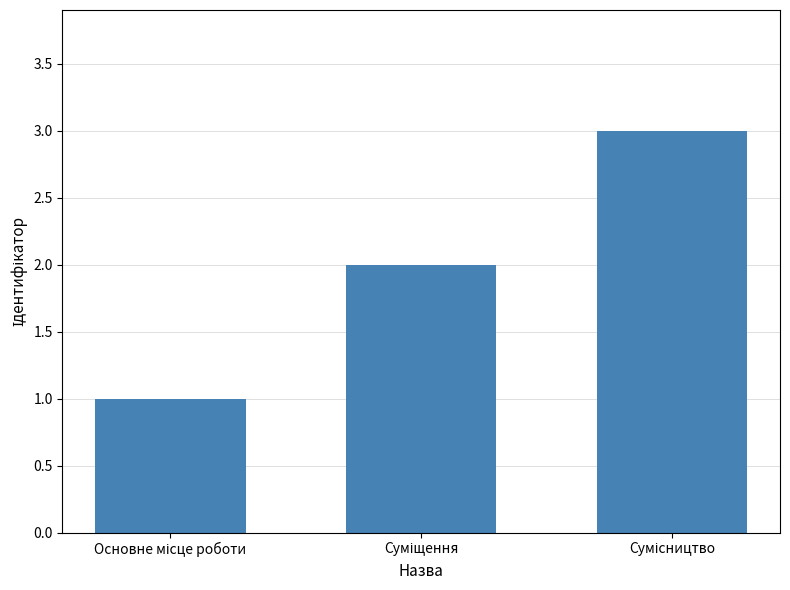

What is the maximum value shown in the chart?

3